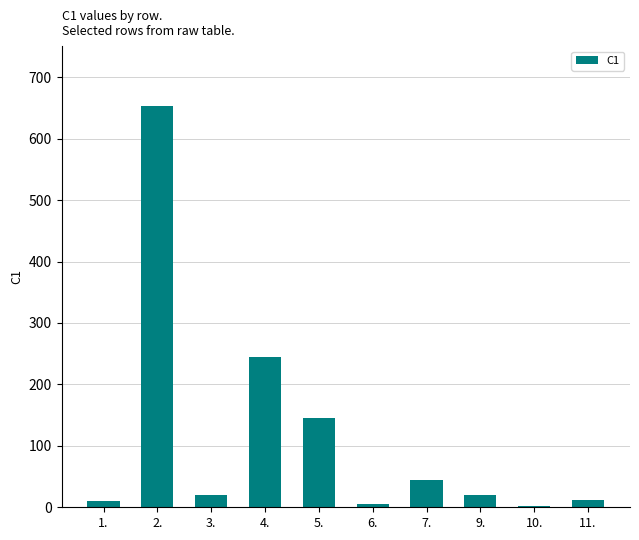

Are the bars horizontal?

No